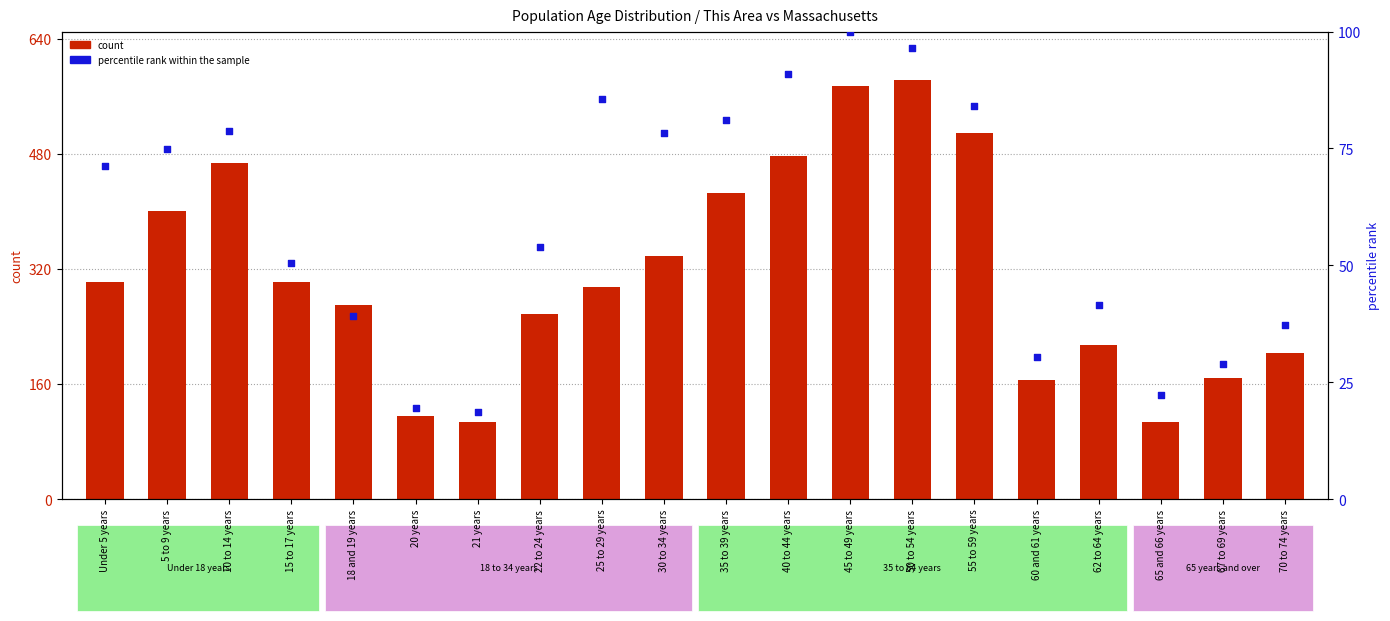

At how many categories does at least one series exceed 319?

8